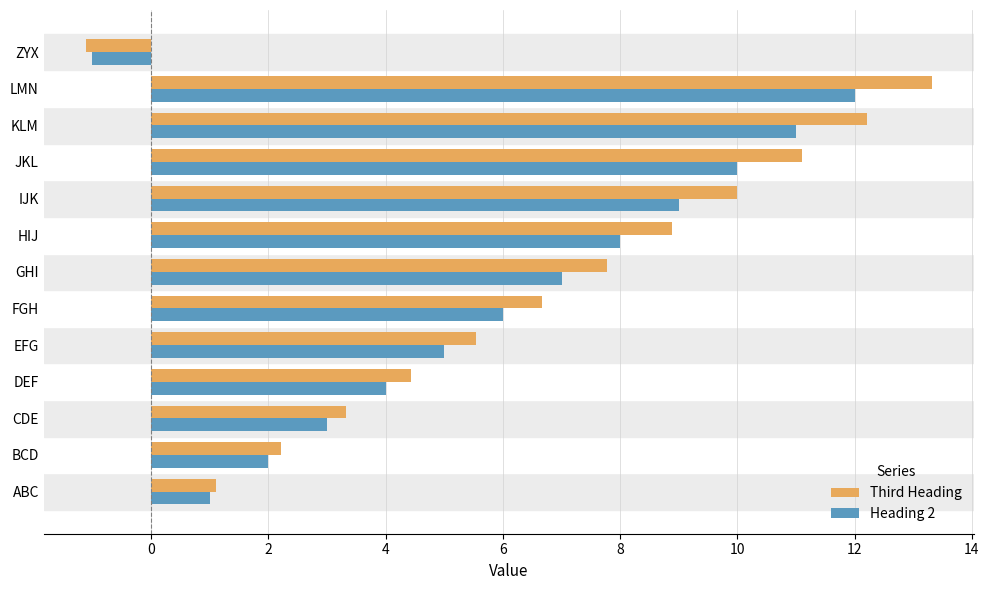

What is the spread (max minus min) of values at HIJ?

0.9